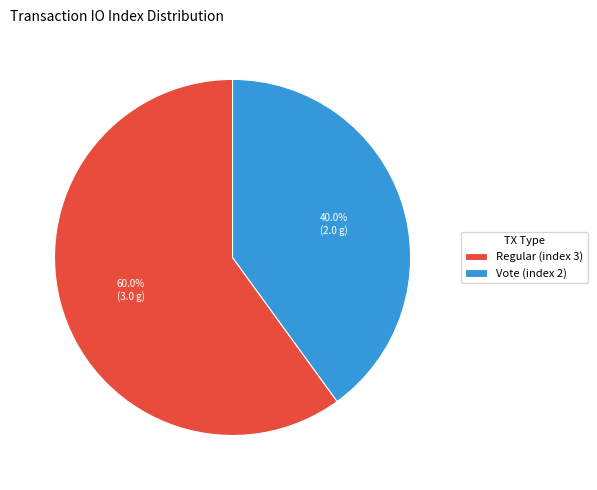

To the nearest percent, what is the difference between the Vote (index 2) and Regular (index 3) slice percentages?

20%